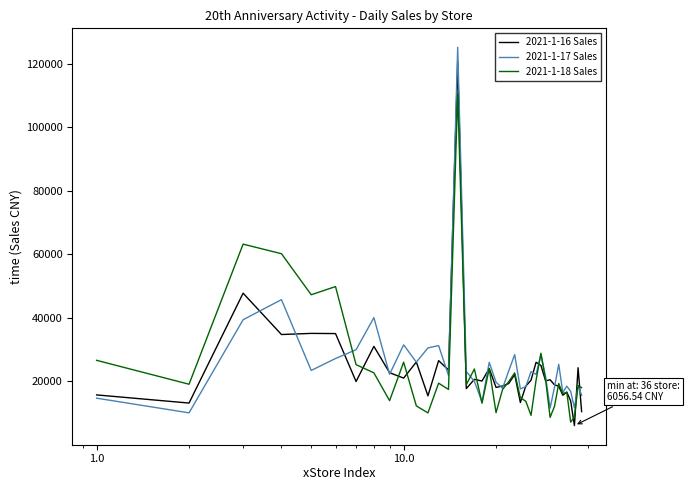

What is the maximum value for 2021-1-17 Sales?

125138.9